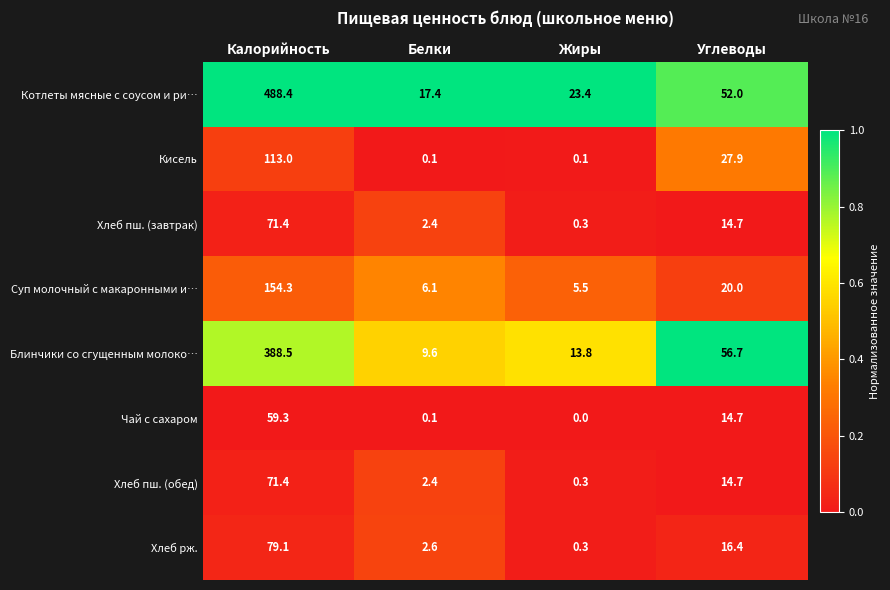

What is the difference between the highest and lowest values at Углеводы?

42.0